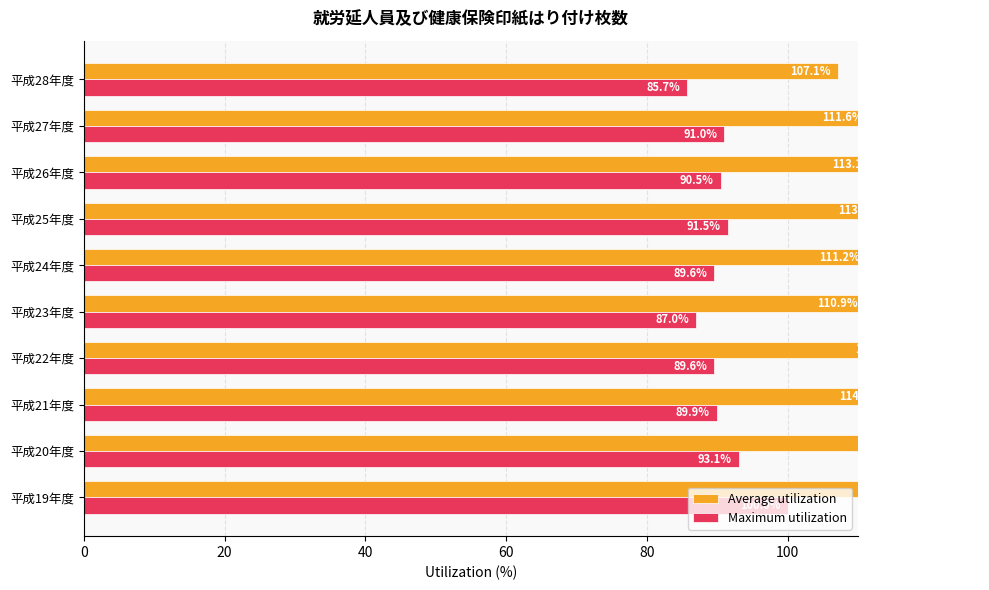

Which series has the widest spread of values?

Average utilization